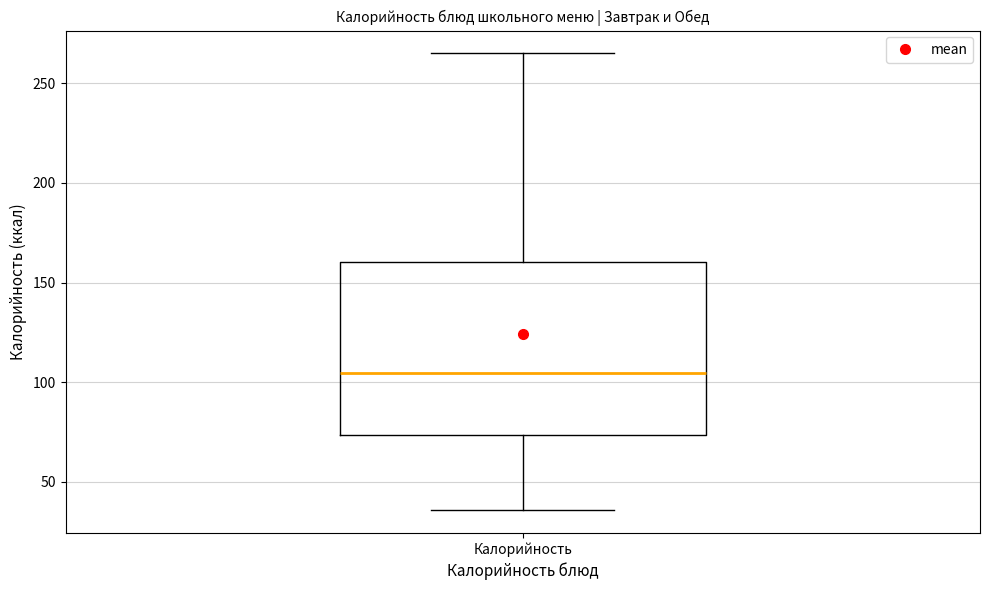

Read this box plot against the y-axis: the position of the median line, the range covered by the box, and the ends of both whiskers. The values are not printed on the chart, so give them approximately, as read against the axis.

median 105, box 75 to 160, whiskers 35 to 265